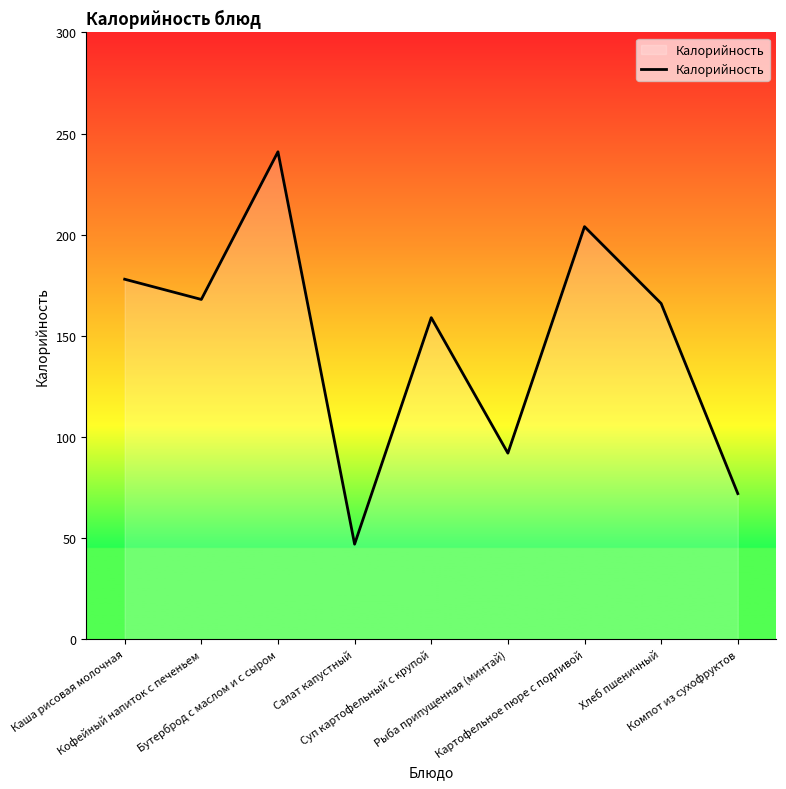

What is the smallest value displayed?

47